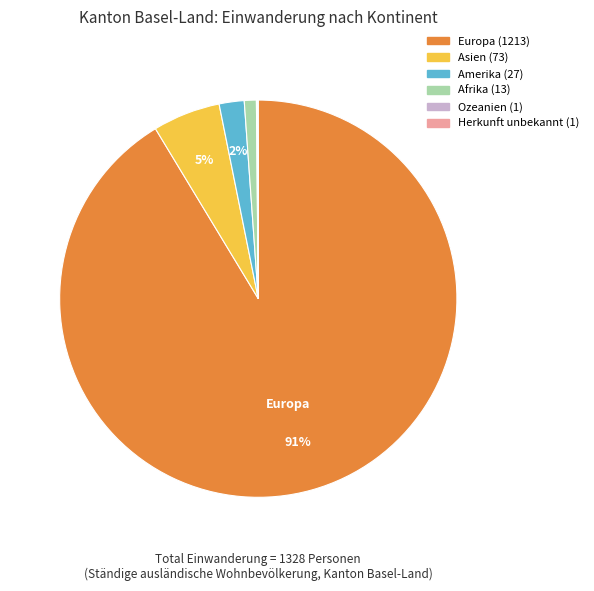

Which has a higher value, Afrika or Asien?

Asien